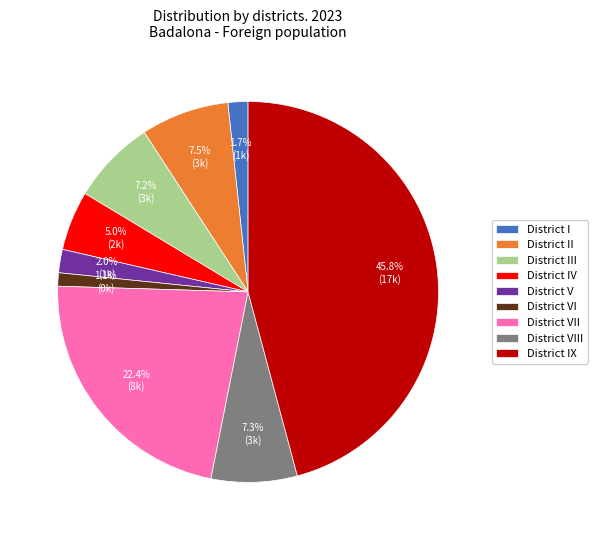

What percentage is the District V slice, to the nearest percent?

2%